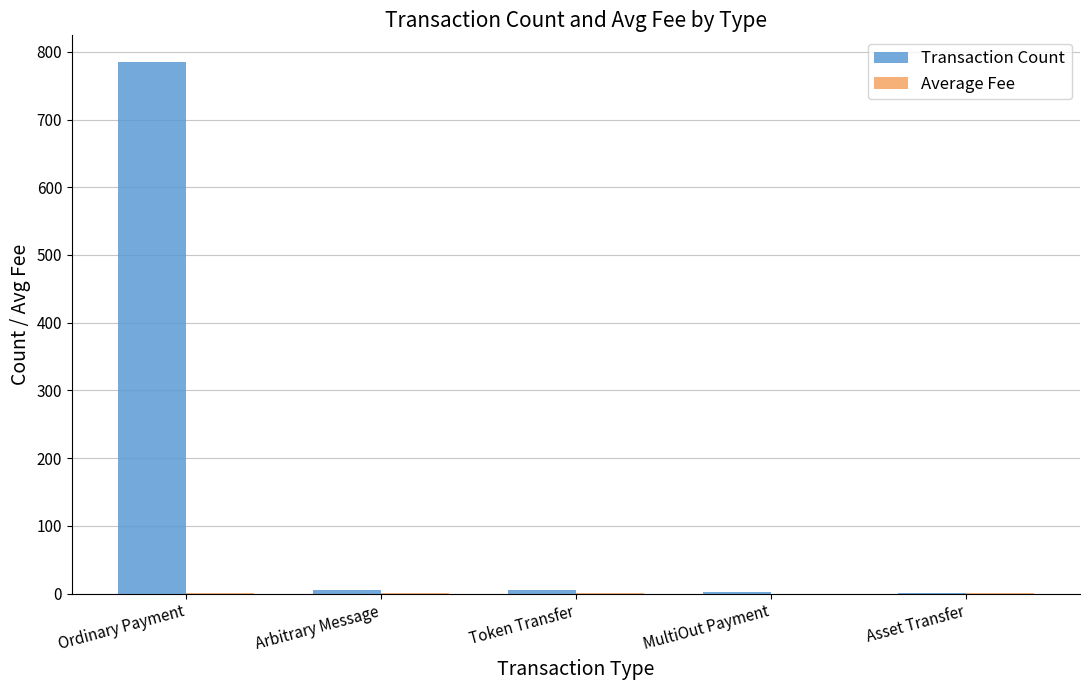

True or false: Transaction Count has a value of 785.0 at Ordinary Payment.

True